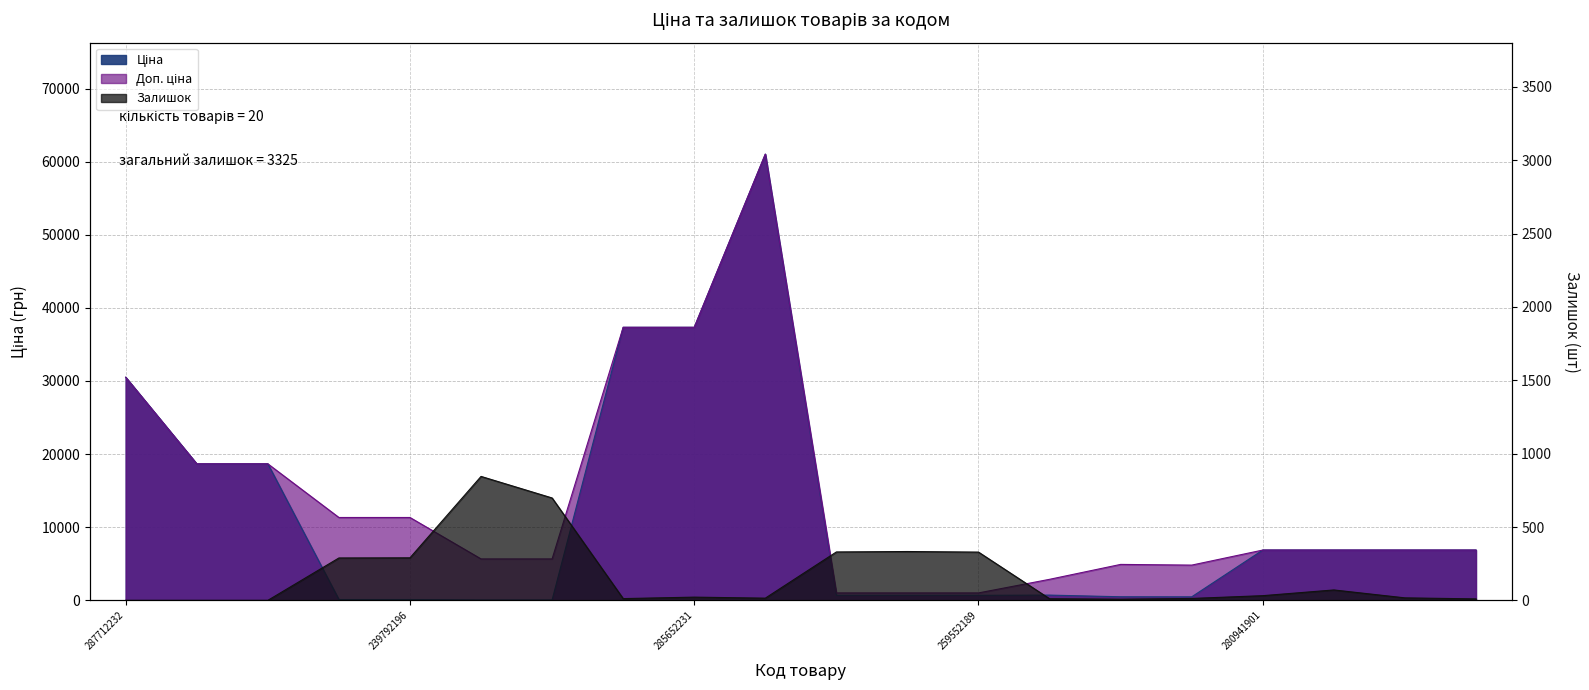

How many categories are shown in the chart?

20